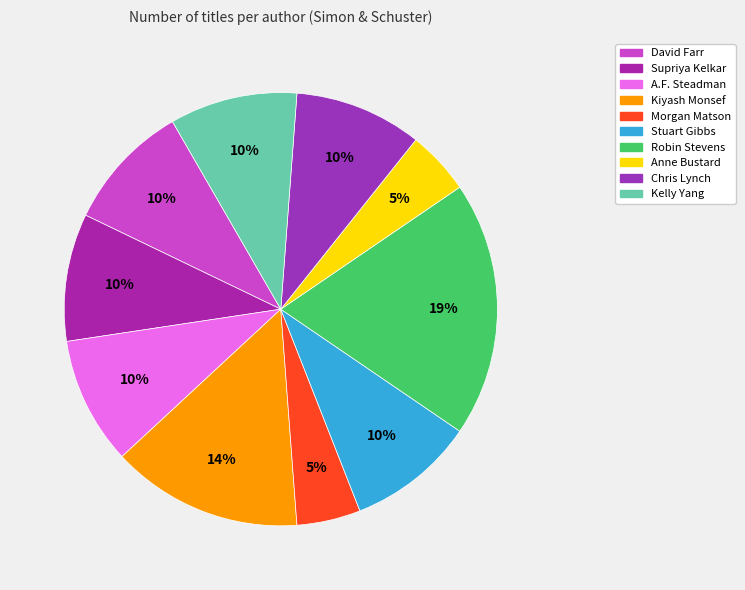

Count the number of slices in the pie.

10